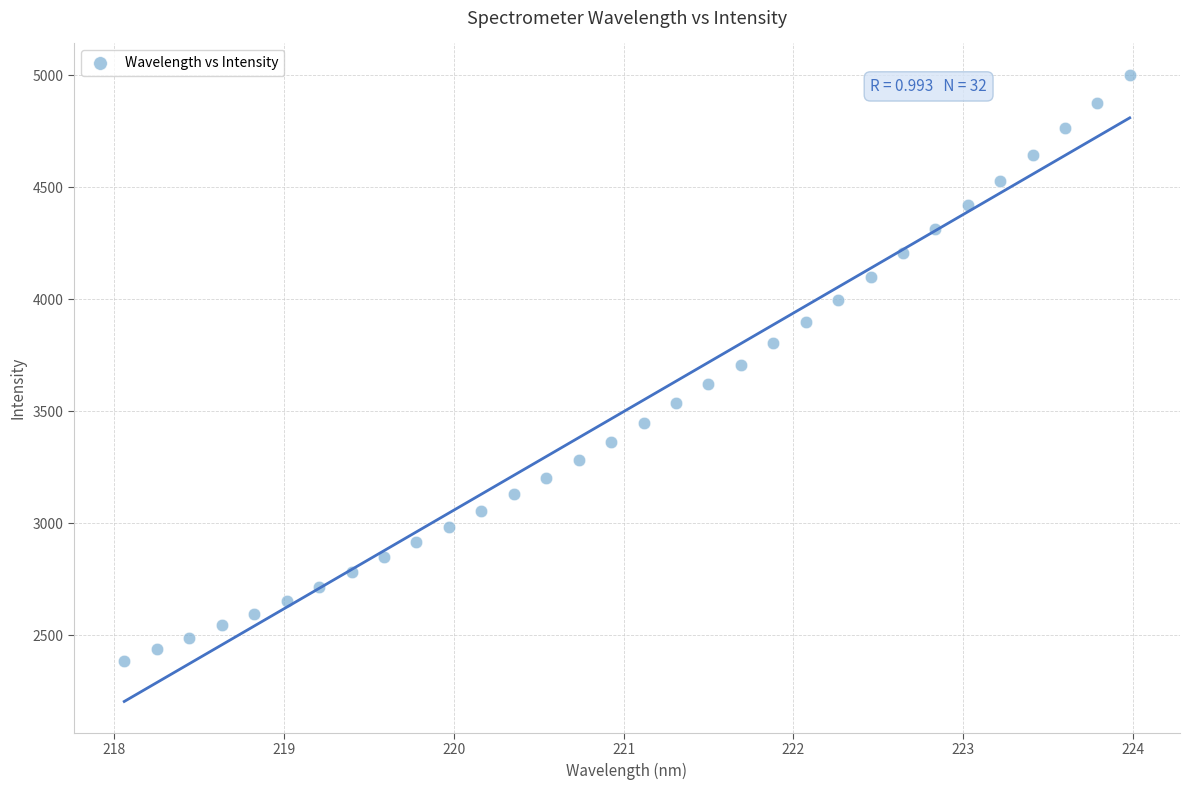

What is the range of X values (max minus min)?

5.9